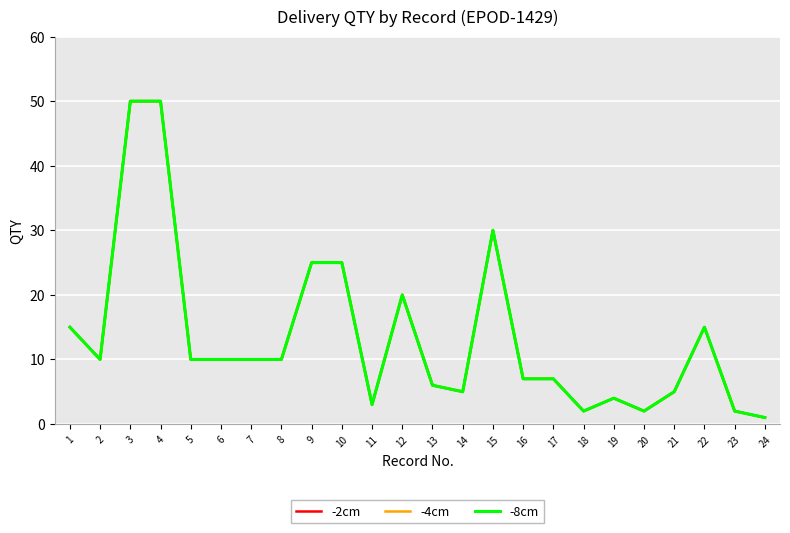

Does the chart display data point markers on the line(s)?

No